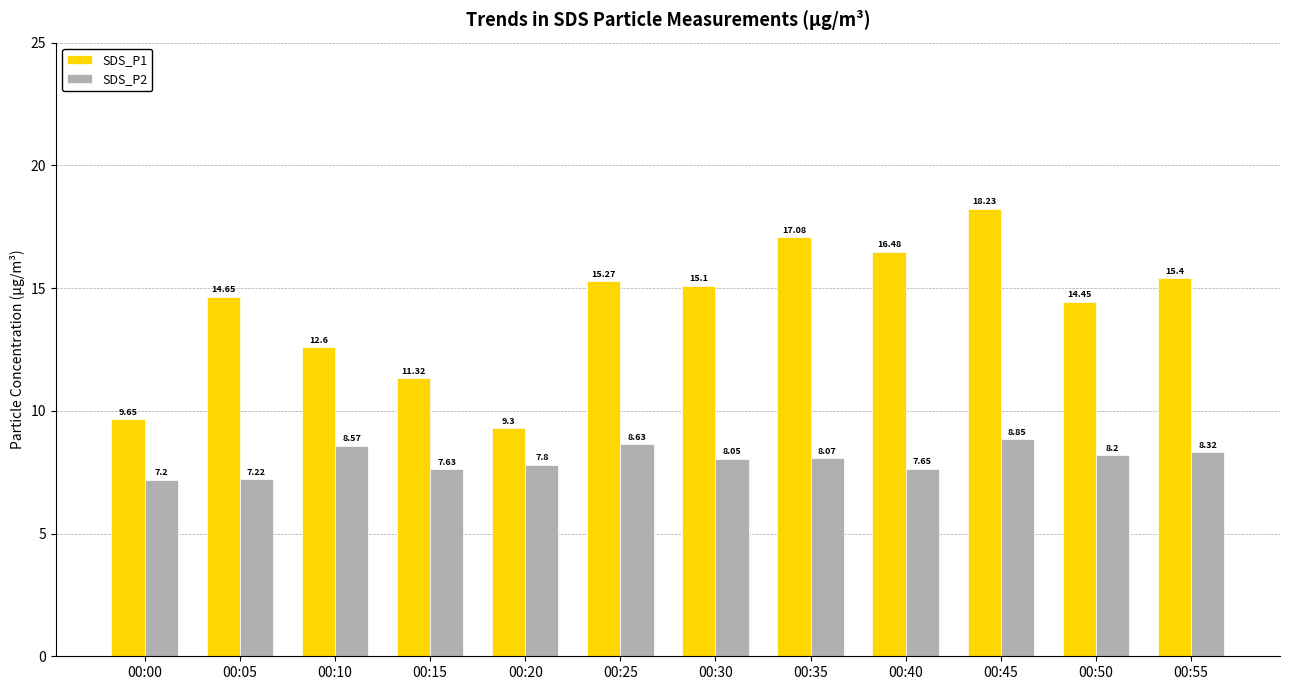

Read the SDS_P2 value at 00:55.

8.3